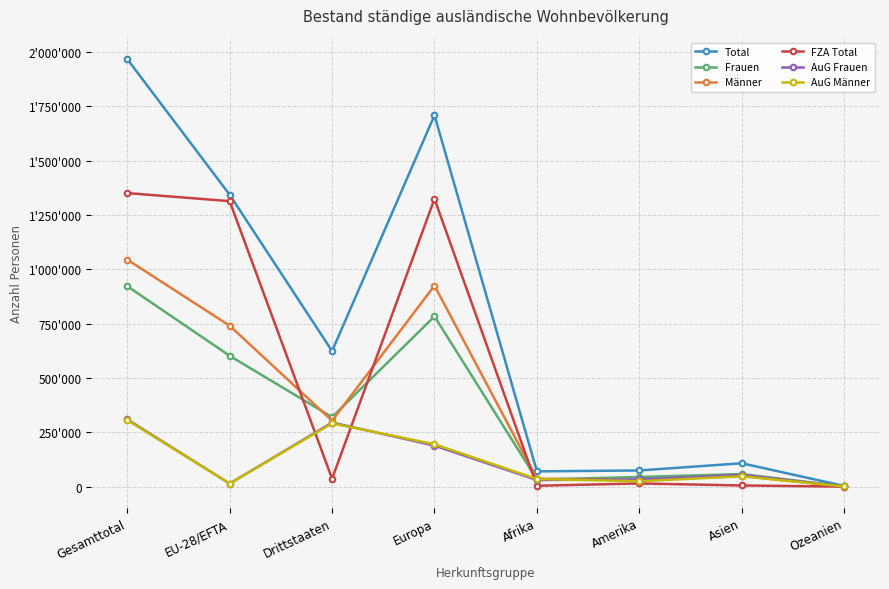

What are all the series names shown in the legend?

Total, Frauen, Männer, FZA Total, AuG Frauen, AuG Männer